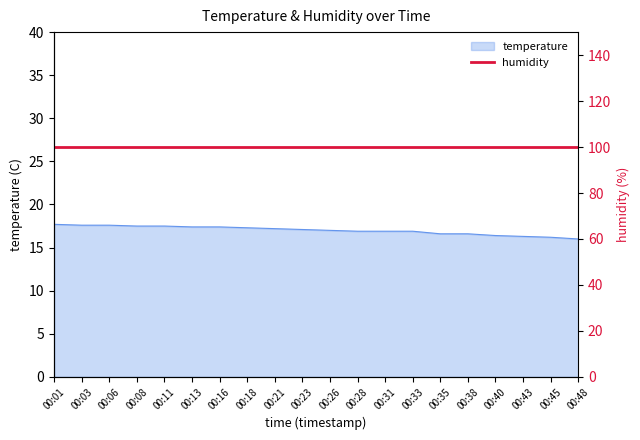

Reading left to right, list all the values displayed in this chart.

00:01=17.7	00:03=17.6	00:06=17.6	00:08=17.5	00:11=17.5	00:13=17.4	00:16=17.4	00:18=17.3	00:21=17.2	00:23=17.1	00:26=17.0	00:28=16.9	00:31=16.9	00:33=16.9	00:35=16.6	00:38=16.6	00:40=16.4	00:43=16.3	00:45=16.2	00:48=16.0